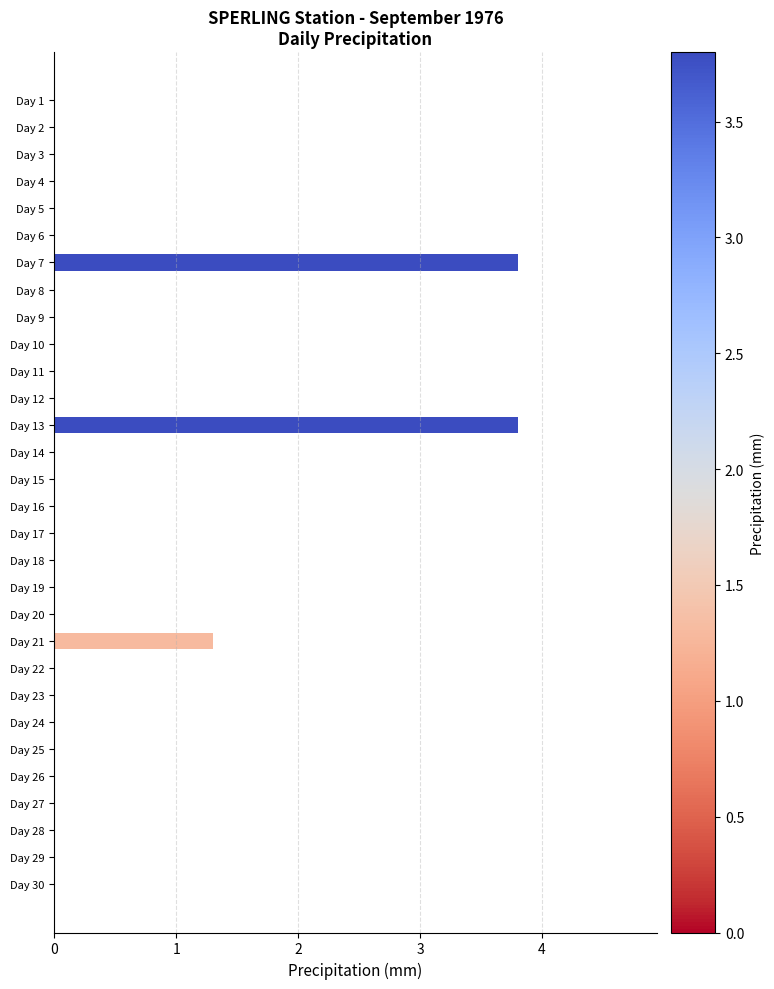

True or false: the data shows 1.3 at Day 21.

True